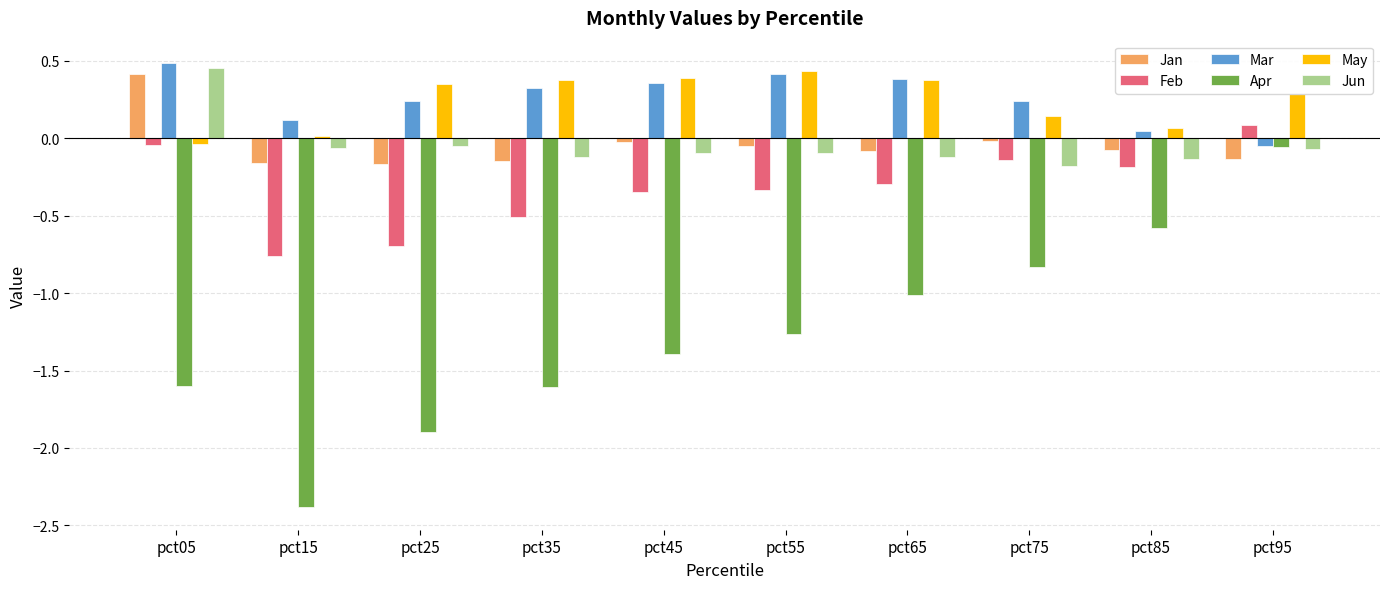

Is the value of Jan at pct75 greater than the value of Mar at pct05?

No